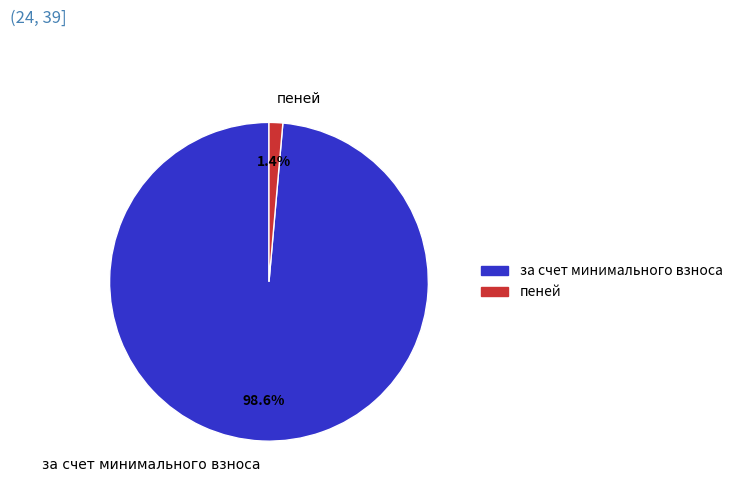

Count the number of slices in the pie.

2